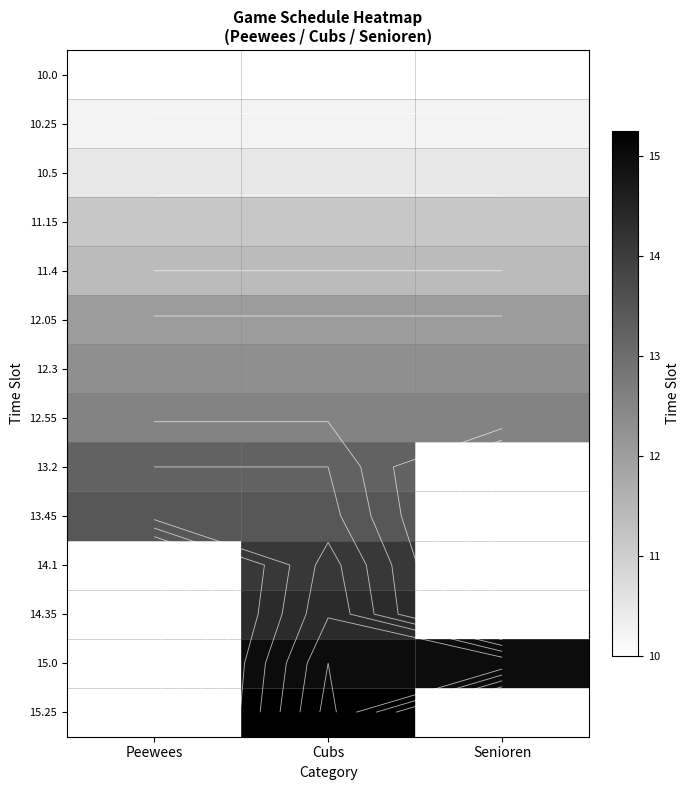

Which has a higher value, Cubs or Senioren?

Cubs